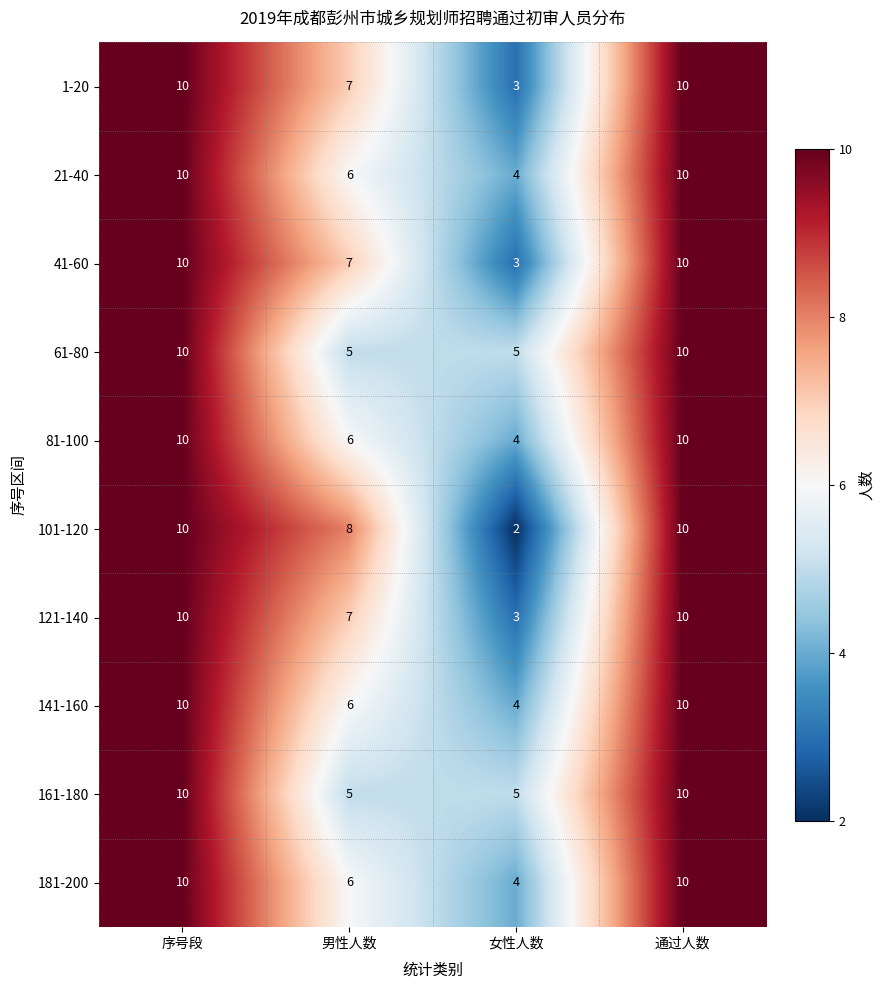

What is the sum of all 81-100 values?

30